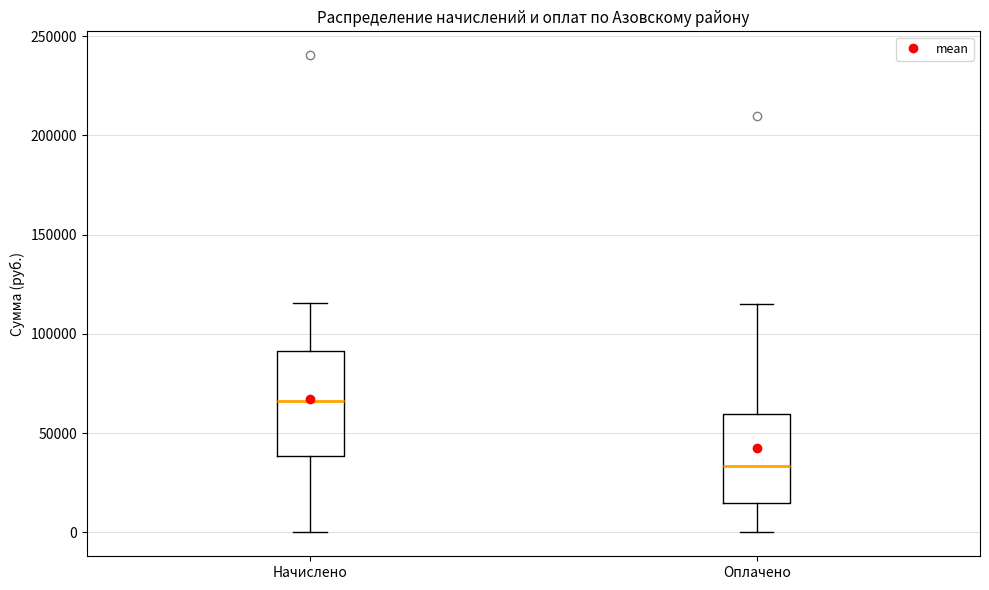

Reading left to right, transcribe this box plot: for each box, give where its median line is, the range the box spans, and where its two whiskers end, as read against the y-axis. The values are not printed on the chart, so give them approximately, as read against the axis.

Начислено: median 65000, box 40000 to 90000, whiskers 0 to 115000
Оплачено: median 35000, box 15000 to 60000, whiskers 0 to 115000